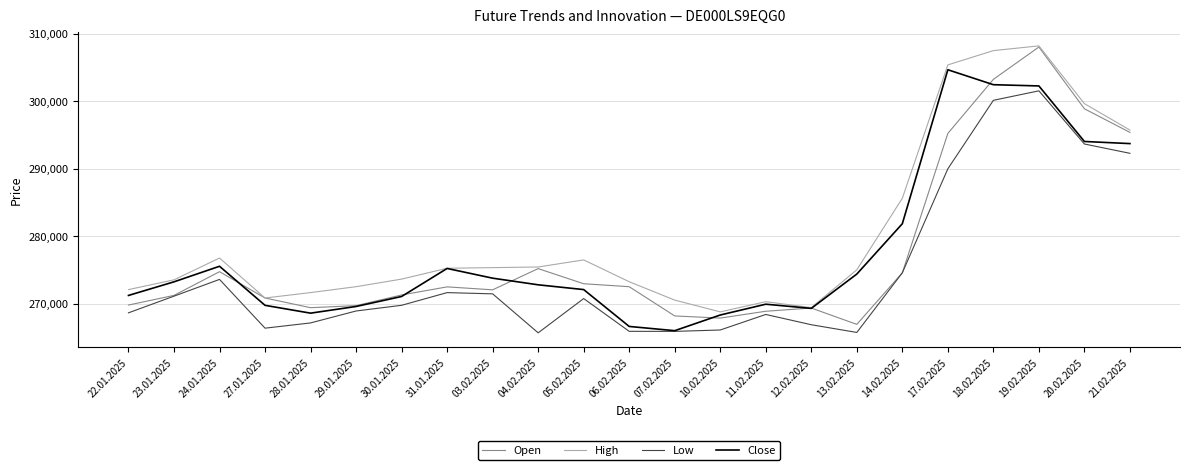

True or false: High has a value of 270312 at 11.02.2025.

True